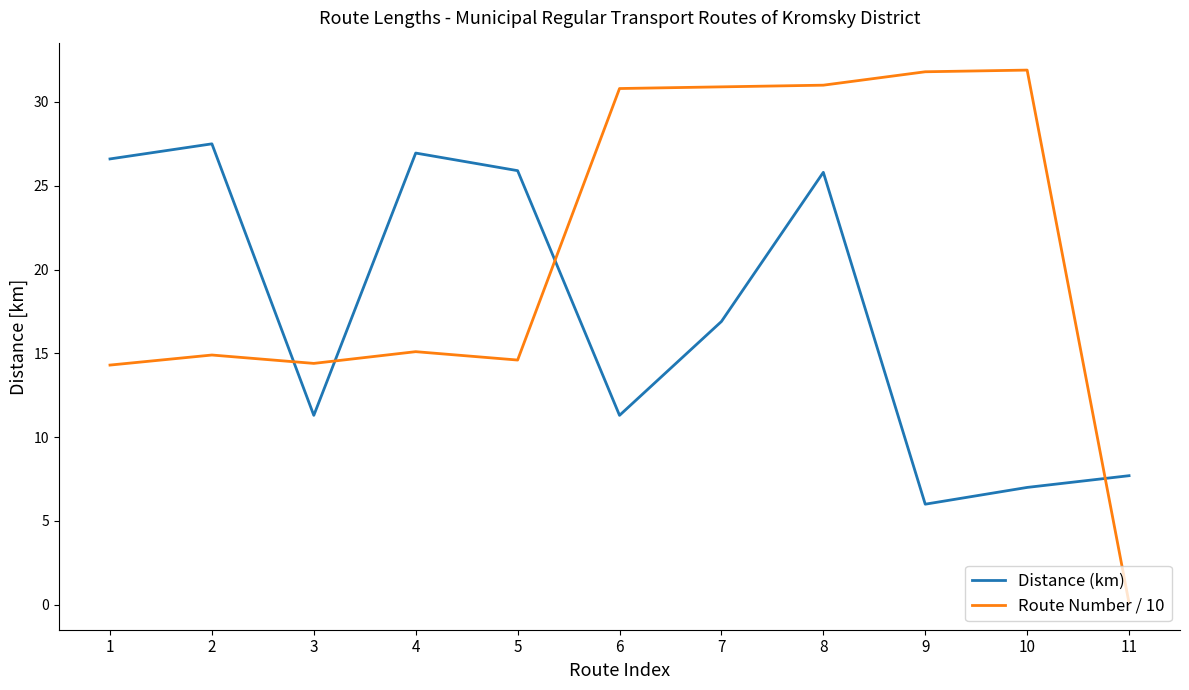

Which series has the widest spread of values?

Route Number / 10